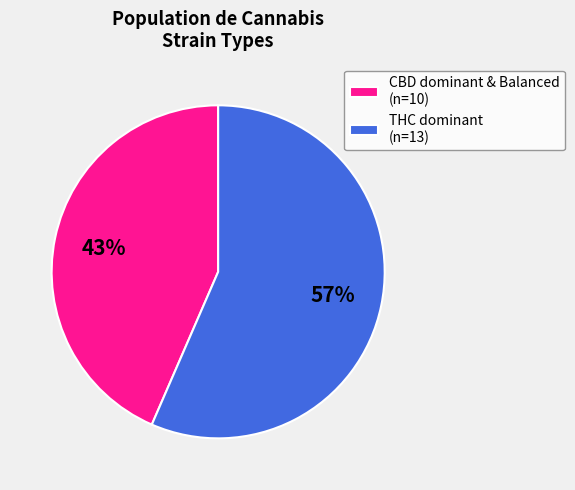

Which slice is the largest?

THC dominant (n=13)